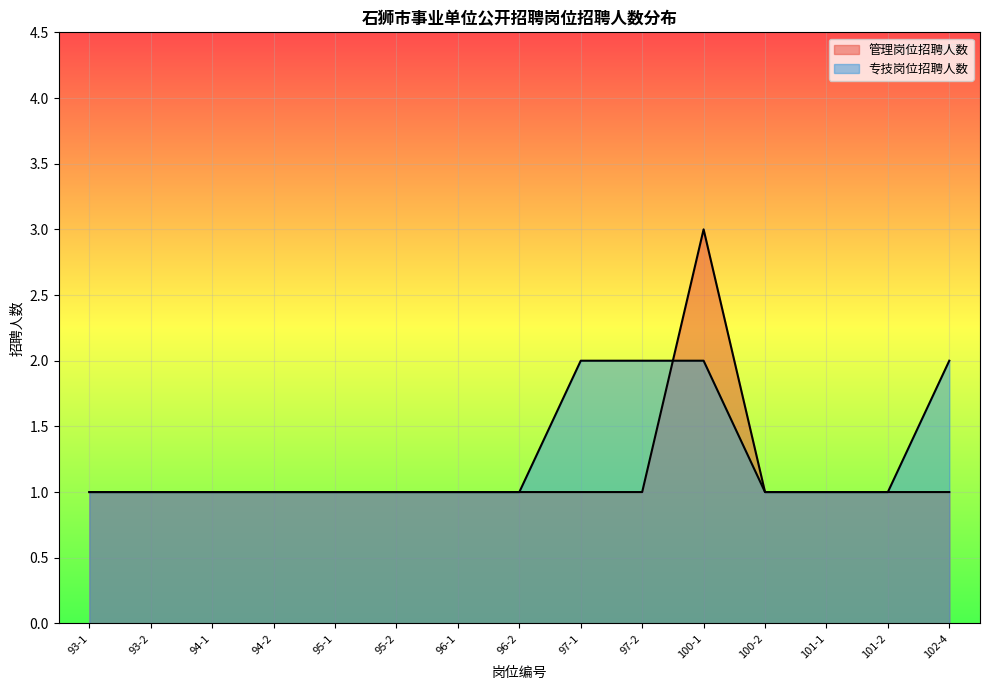

Where is the first local maximum for 管理岗位招聘人数?

100-1